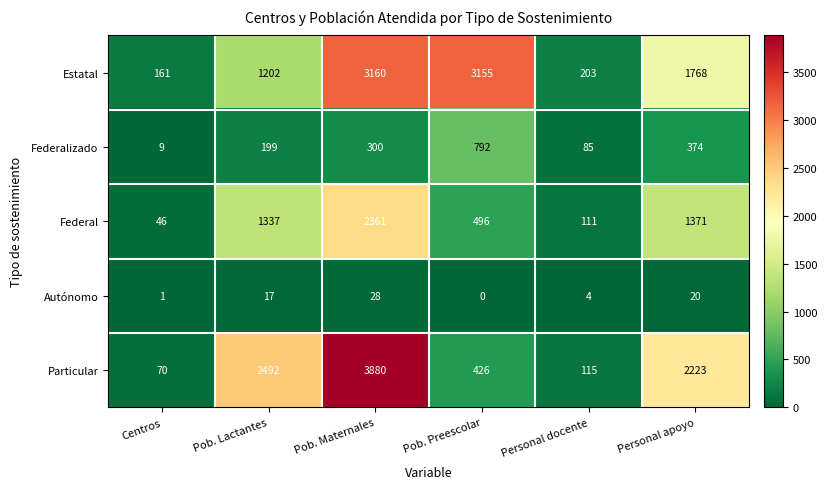

Reading left to right, list all the values displayed in this chart.

Estatal: Centros=161	Pob. Lactantes=1202	Pob. Maternales=3160	Pob. Preescolar=3155	Personal docente=203	Personal apoyo=1768
Federalizado: Centros=9	Pob. Lactantes=199	Pob. Maternales=300	Pob. Preescolar=792	Personal docente=85	Personal apoyo=374
Federal: Centros=46	Pob. Lactantes=1337	Pob. Maternales=2361	Pob. Preescolar=496	Personal docente=111	Personal apoyo=1371
Autónomo: Centros=1	Pob. Lactantes=17	Pob. Maternales=28	Pob. Preescolar=0	Personal docente=4	Personal apoyo=20
Particular: Centros=70	Pob. Lactantes=2492	Pob. Maternales=3880	Pob. Preescolar=426	Personal docente=115	Personal apoyo=2223